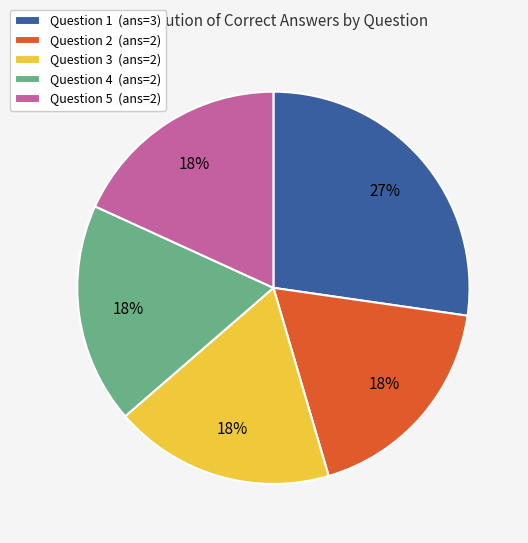

To the nearest percent, what portion does Question 2 represent?

18%